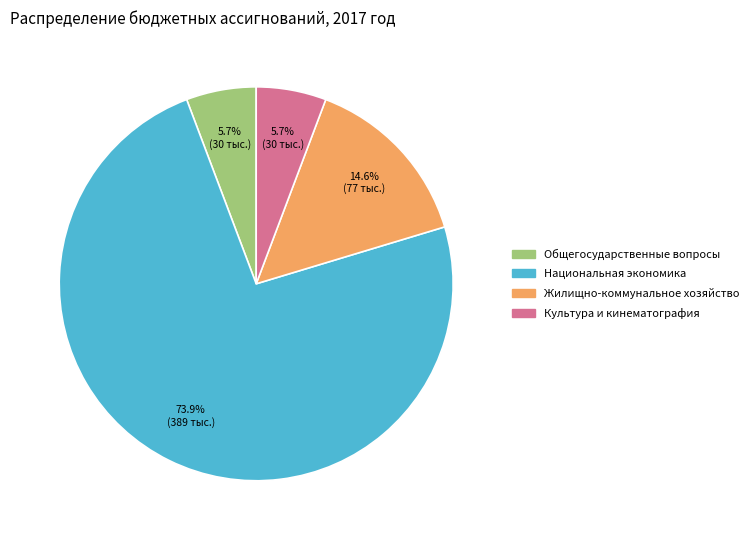

What is the majority slice?

Национальная экономика